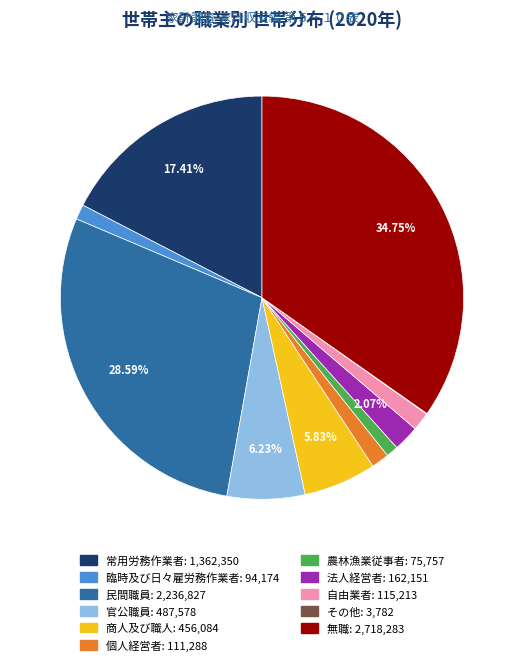

Is the sum of 常用労務作業者 and 無職 greater than half?

Yes